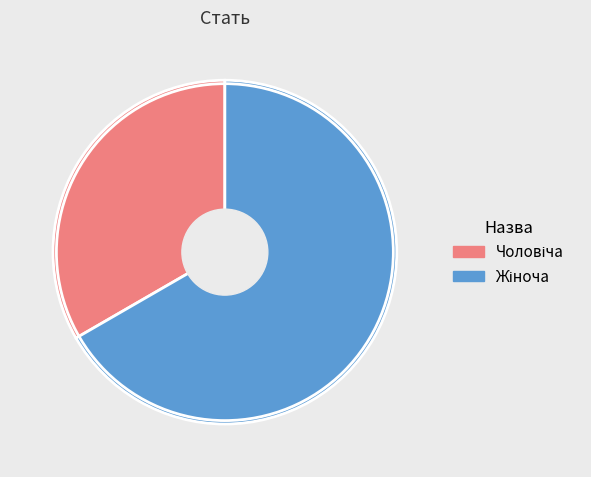

Is there a majority slice in this chart?

Yes